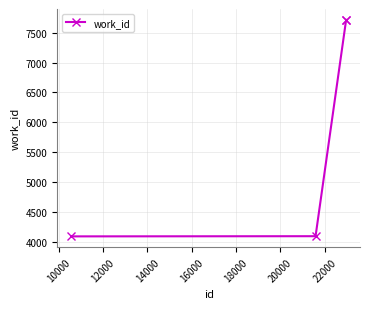

True or false: the data has more than 1 interior local peaks.

False